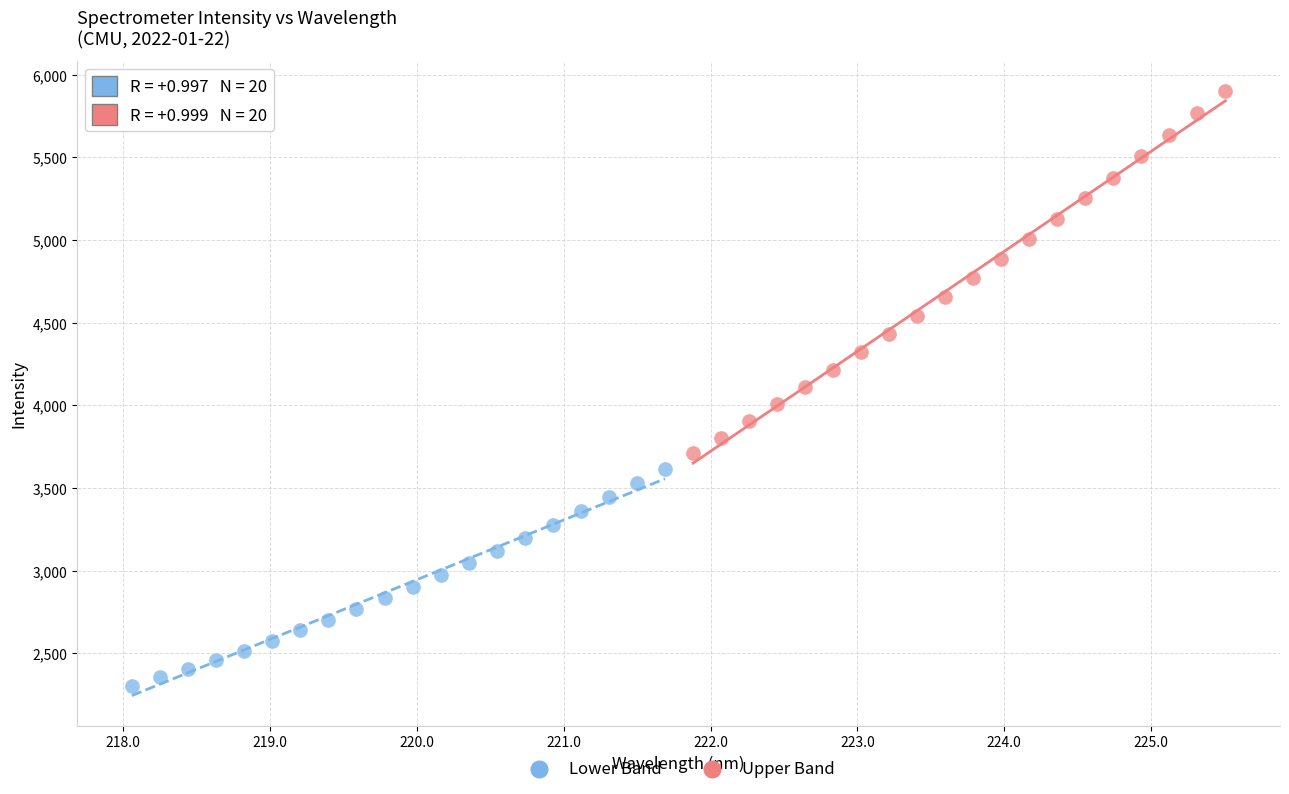

Which series has the widest spread of Y values?

Upper Band